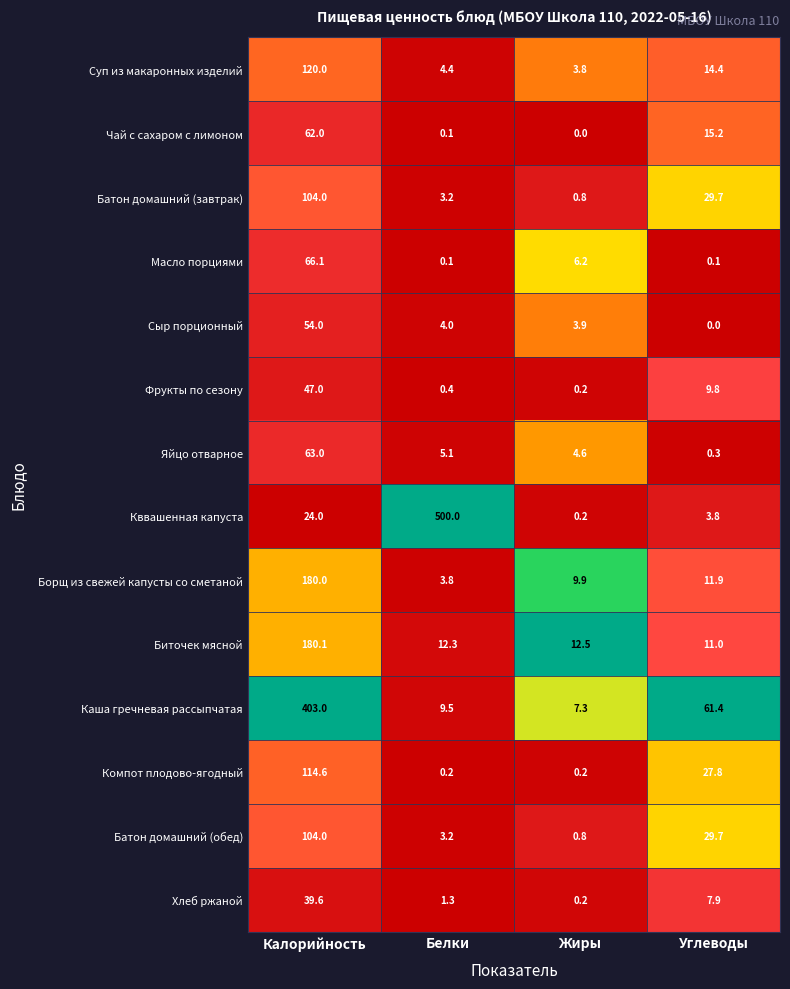

What is the maximum value shown in the chart?

500.0